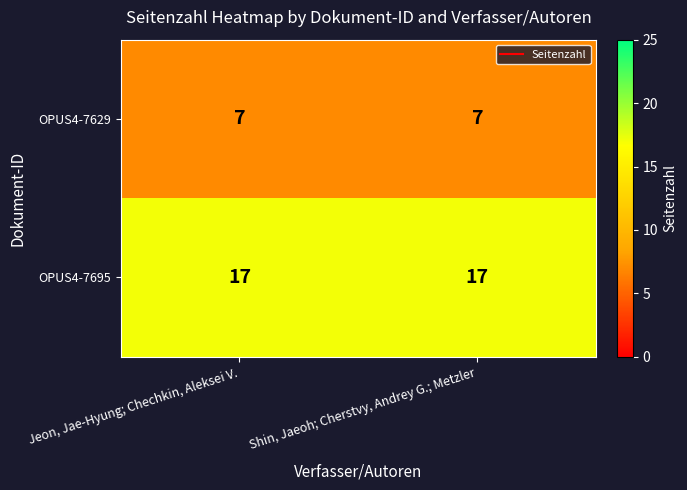

Reading left to right, list all the values displayed in this chart.

OPUS4-7629: Jeon, Jae-Hyung; Chechkin, Aleksei V.=7	Shin, Jaeoh; Cherstvy, Andrey G.; Metzler=7
OPUS4-7695: Jeon, Jae-Hyung; Chechkin, Aleksei V.=17	Shin, Jaeoh; Cherstvy, Andrey G.; Metzler=17